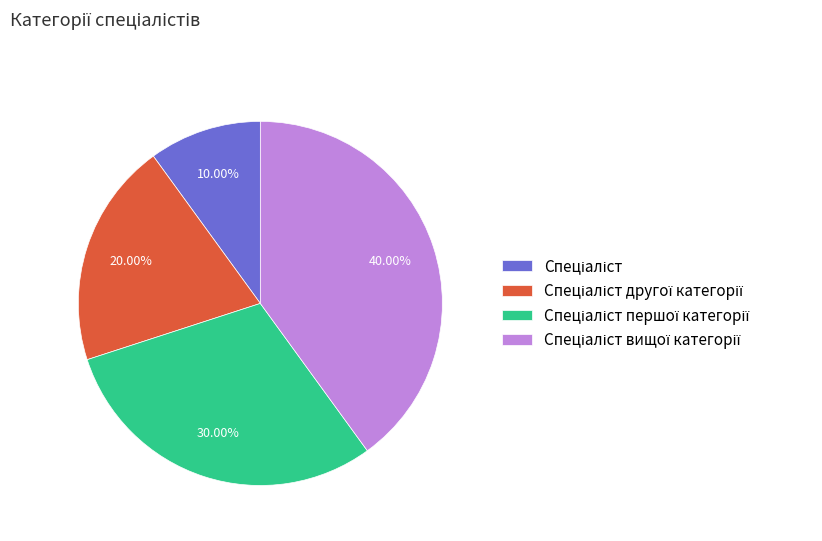

Does any single category account for the majority?

No